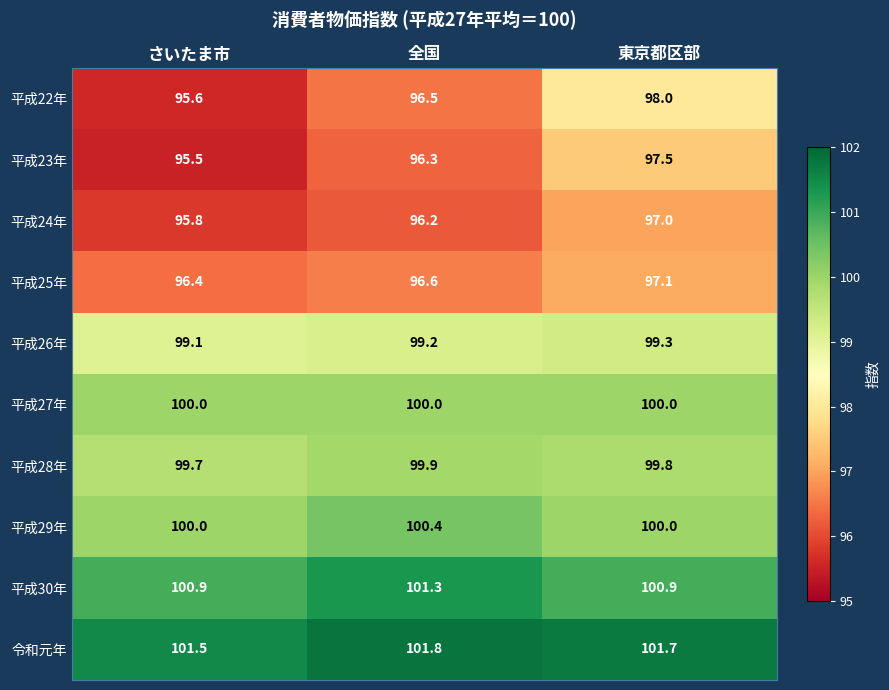

Which series changed the most between さいたま市 and 全国?

平成22年